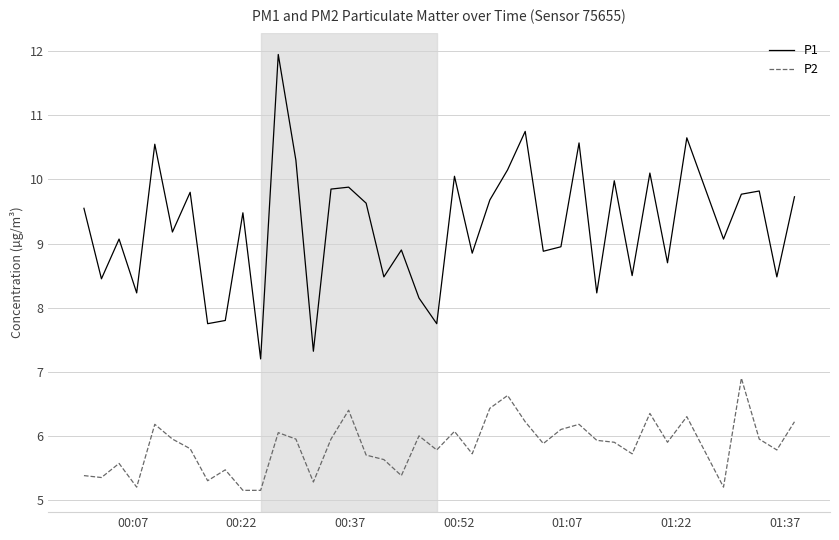

Which series has the largest total across all categories?

P1